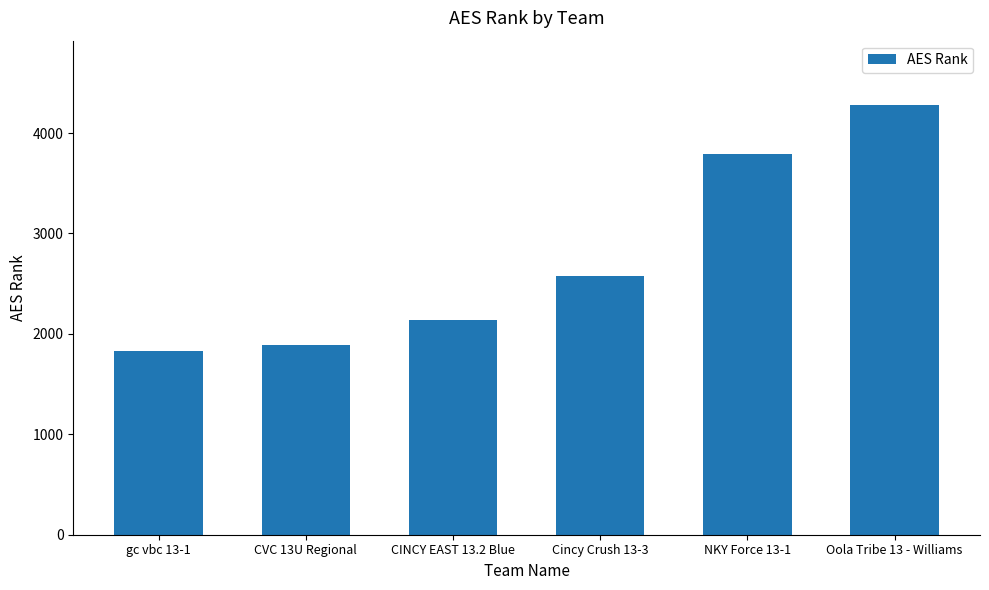

List the labels in order of value, largest first.

Oola Tribe 13 - Williams, NKY Force 13-1, Cincy Crush 13-3, CINCY EAST 13.2 Blue, CVC 13U Regional, gc vbc 13-1